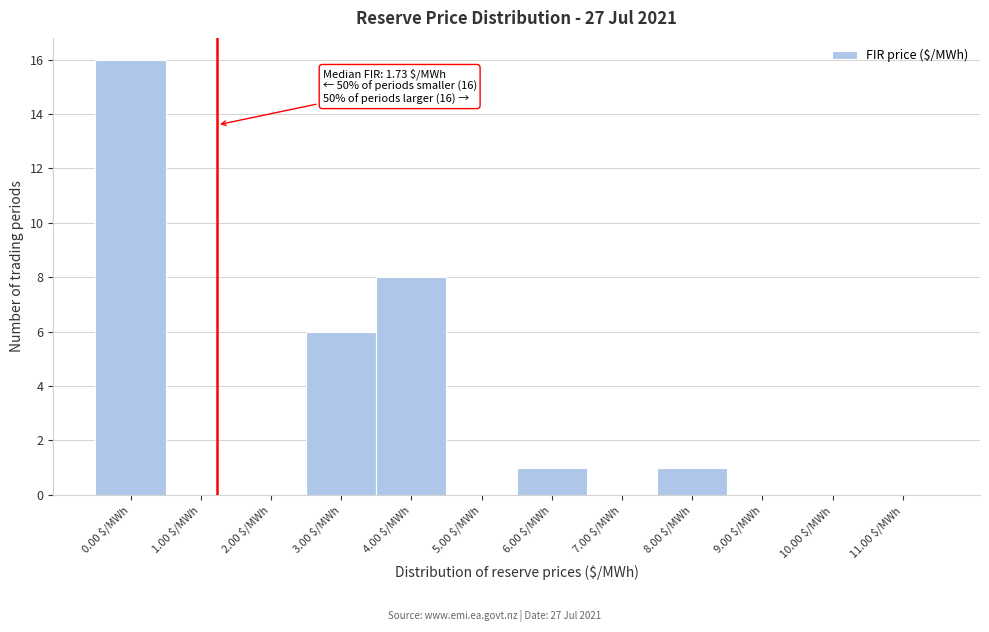

What is the sum of all values?

32